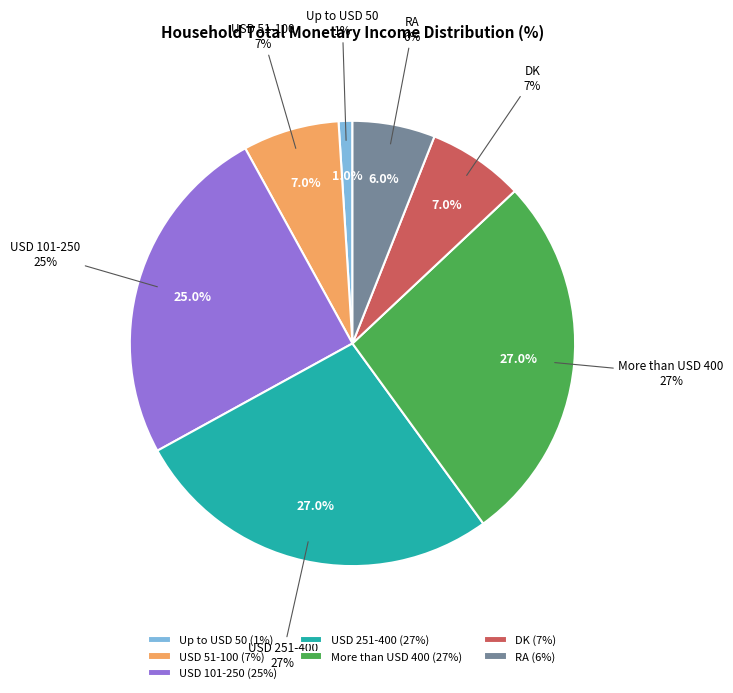

Rank the categories by value from highest to lowest.

USD 251-400, More than USD 400, USD 101-250, USD 51-100, DK, RA, Up to USD 50